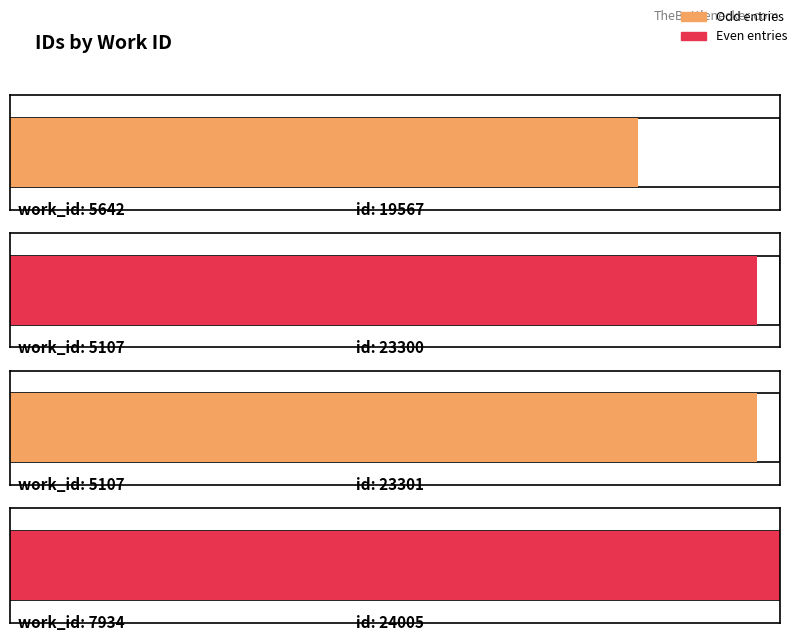

What is the smallest value displayed?

19567